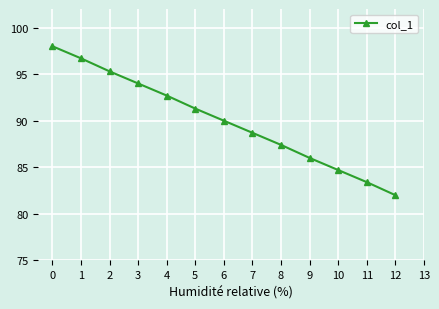

Which has a higher value, 1 or 8?

1